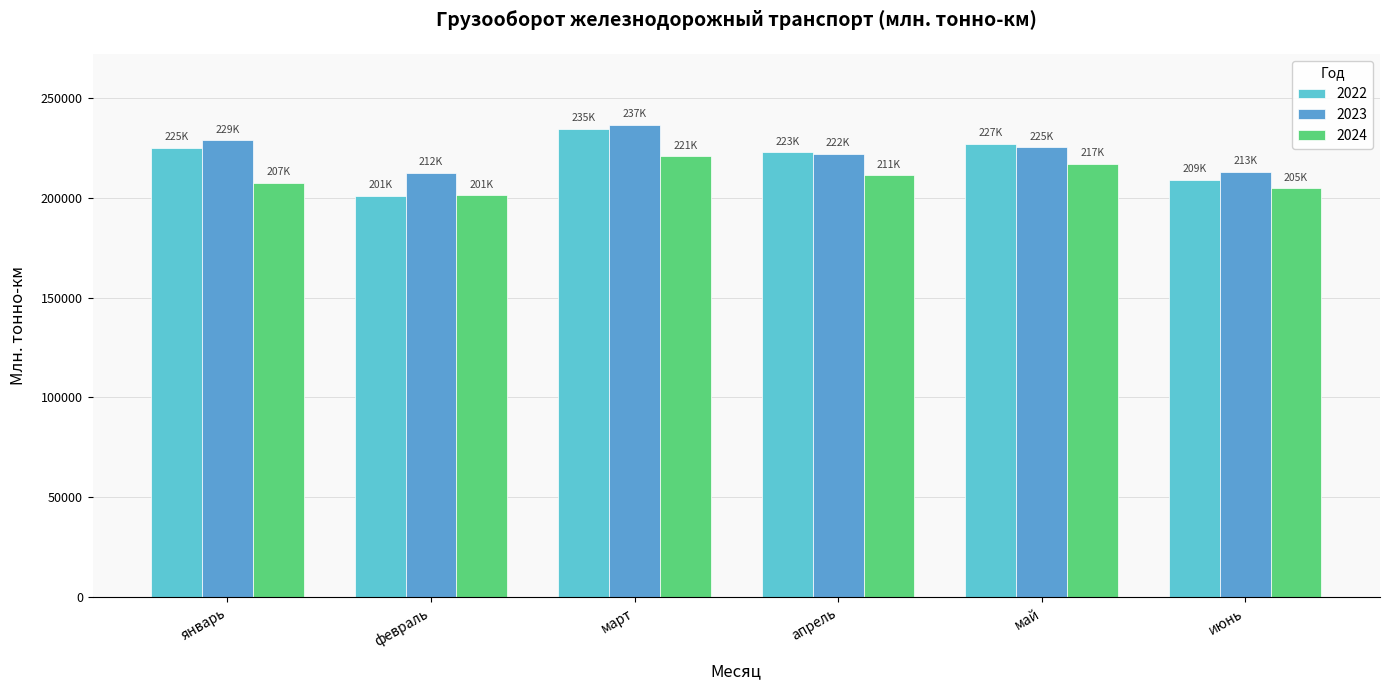

Does the chart contain any negative values?

No